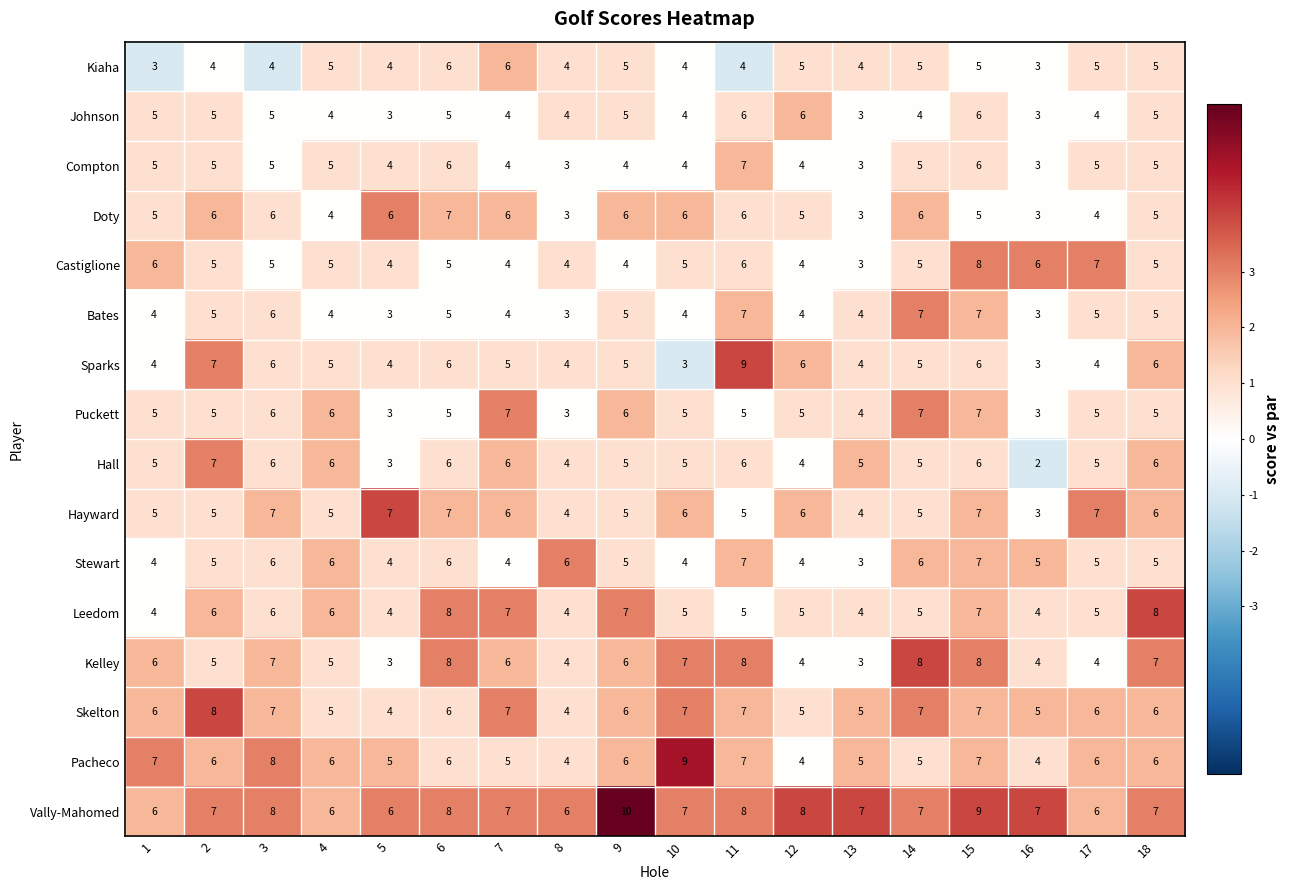

What is the difference between the maximum and second lowest values in the Skelton series?

4